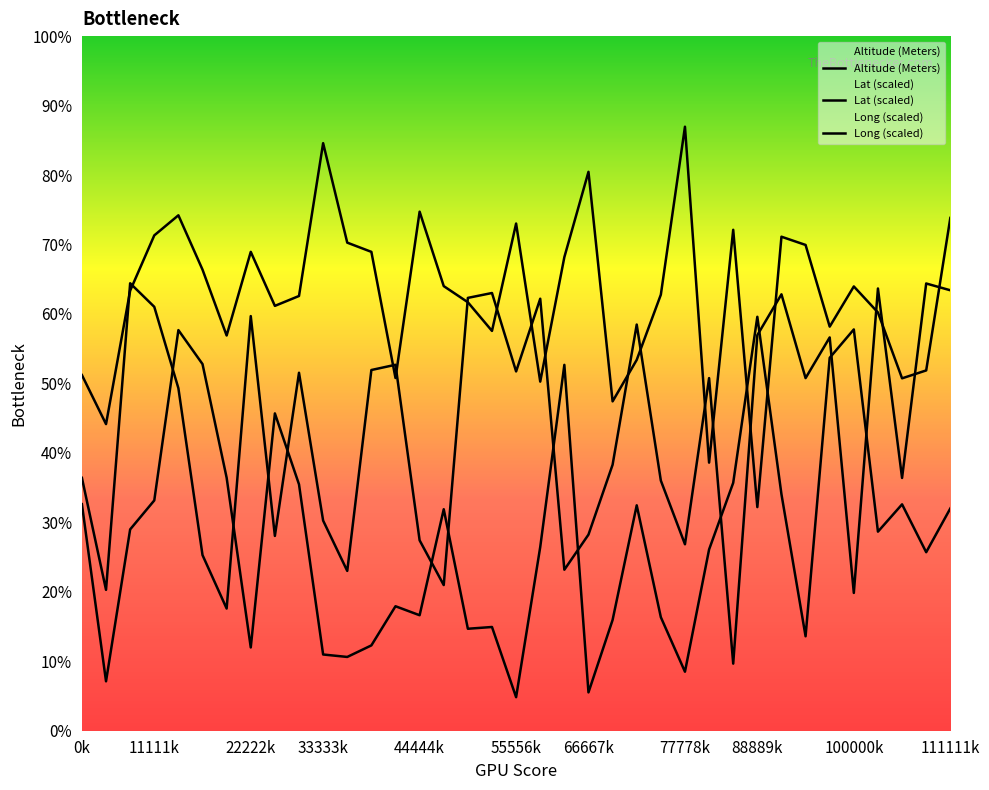

At which category is the sum across all series the highest?

44444k